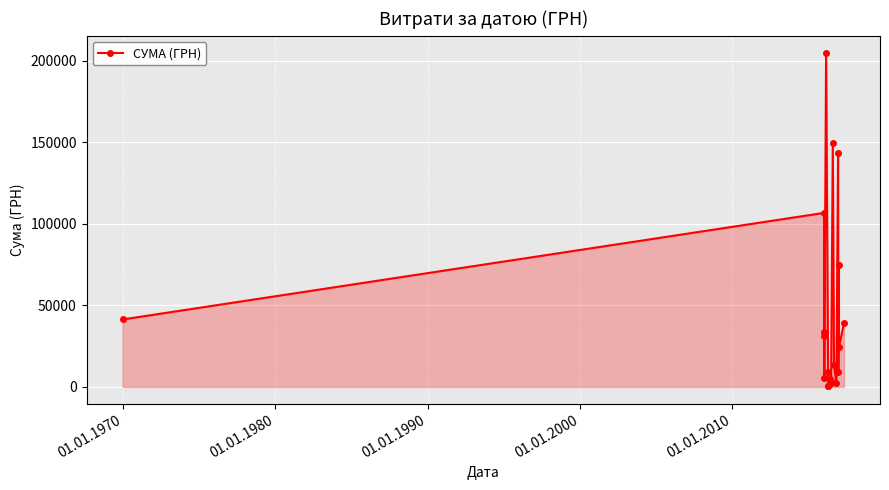

What is the maximum value shown in the chart?

204933.5